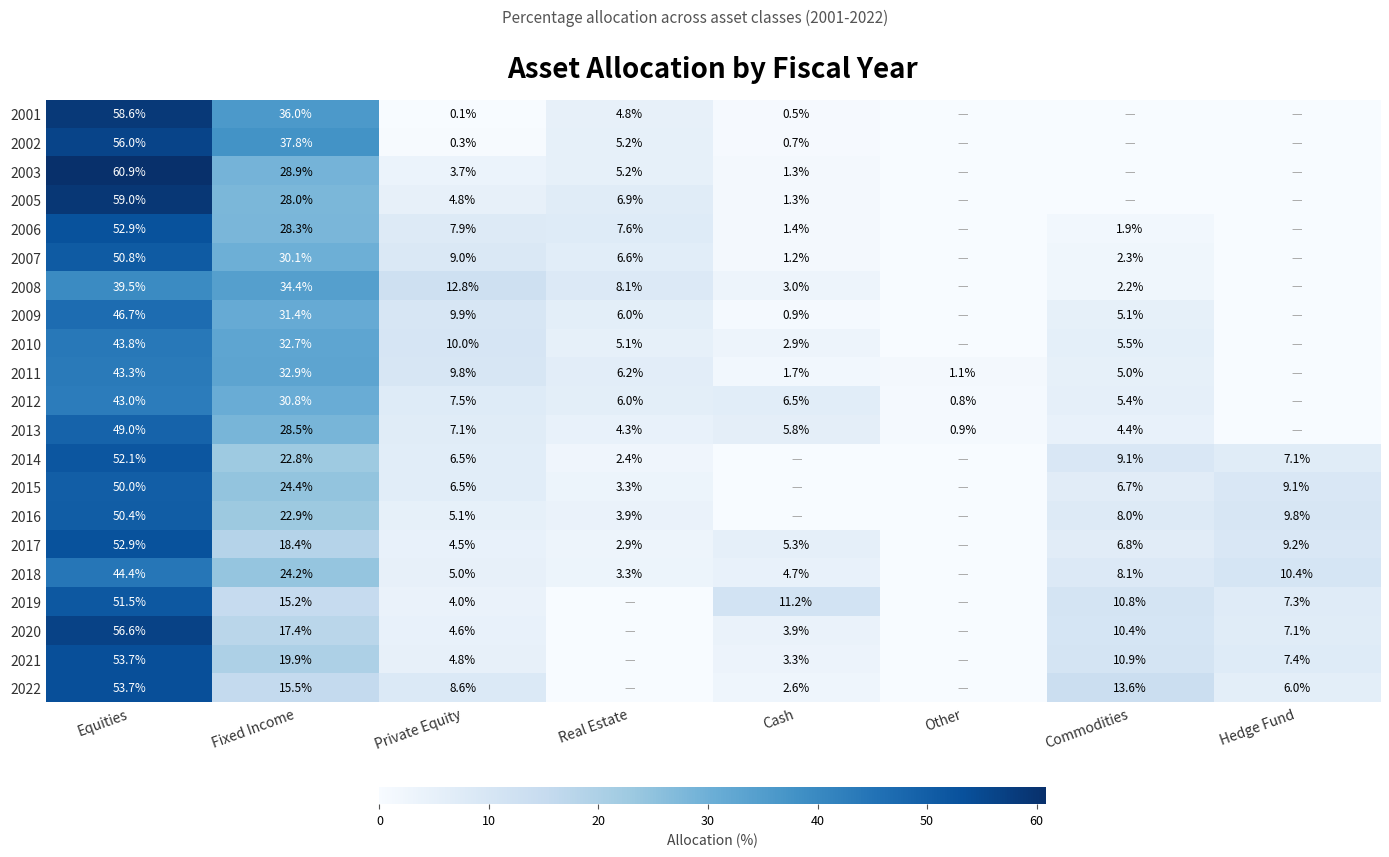

What is the sum of the 2020 values at Cash and Equities?

60.5